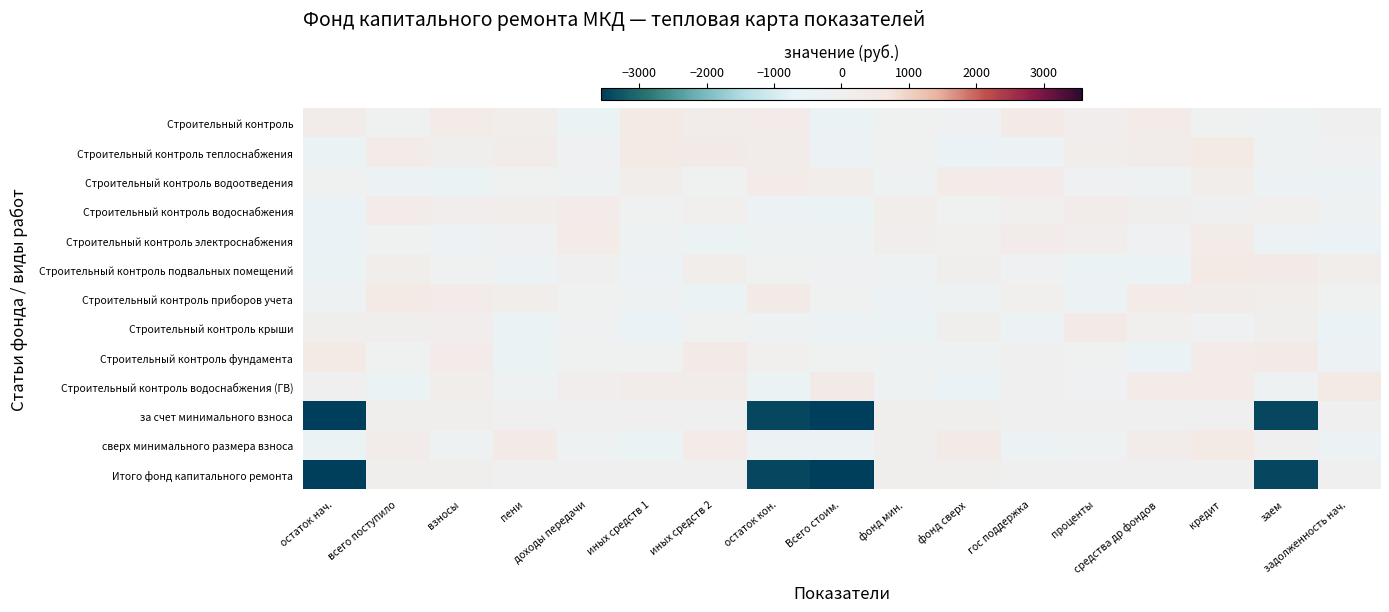

Reading right to left, transcribe all the data shown in this chart.

Строительный контроль: задолженность нач.=54.6	заем=-272.8	кредит=-56.6	средства др фондов=322.8	проценты=143.9	гос поддержка=426.8	фонд сверх=-129.2	фонд мин.=-49.6	Всего стоим.=-371.9	остаток кон.=286.1	иных средств 2=261.1	иных средств 1=475.6	доходы передачи=-405.8	пени=197.4	взносы=358.6	всего поступило=-61.1	остаток нач.=274.0
Строительный контроль теплоснабжения: задолженность нач.=-129.5	заем=-174.2	кредит=467.5	средства др фондов=244.8	проценты=183.0	гос поддержка=-345.7	фонд сверх=-456.2	фонд мин.=-33.3	Всего стоим.=-305.4	остаток кон.=278.4	иных средств 2=393.1	иных средств 1=470.7	доходы передачи=-145.5	пени=258.1	взносы=131.7	всего поступило=327.6	остаток нач.=-436.2
Строительный контроль водоотведения: задолженность нач.=-300.1	заем=-360.2	кредит=182.5	средства др фондов=-211.7	проценты=-112.5	гос поддержка=304.8	фонд сверх=332.3	фонд мин.=-187.6	Всего стоим.=200.3	остаток кон.=332.7	иных средств 2=-62.8	иных средств 1=169.8	доходы передачи=-273.1	пени=-24.3	взносы=-370.1	всего поступило=-310.5	остаток нач.=-30.4
Строительный контроль водоснабжения: задолженность нач.=-196.0	заем=59.2	кредит=53.6	средства др фондов=134.7	проценты=265.0	гос поддержка=65.2	фонд сверх=-28.9	фонд мин.=168.4	Всего стоим.=-385.5	остаток кон.=-360.2	иных средств 2=68.7	иных средств 1=-41.1	доходы передачи=280.7	пени=205.2	взносы=164.9	всего поступило=286.9	остаток нач.=-492.6
Строительный контроль электроснабжения: задолженность нач.=-477.3	заем=-333.0	кредит=314.0	средства др фондов=-93.6	проценты=164.3	гос поддержка=283.9	фонд сверх=57.0	фонд мин.=161.9	Всего стоим.=-206.4	остаток кон.=-218.6	иных средств 2=-441.7	иных средств 1=-266.1	доходы передачи=353.4	пени=-91.5	взносы=-285.4	всего поступило=-63.3	остаток нач.=-469.2
Строительный контроль подвальных помещений: задолженность нач.=199.7	заем=408.6	кредит=461.9	средства др фондов=-382.0	проценты=-412.4	гос поддержка=-138.2	фонд сверх=130.3	фонд мин.=-198.5	Всего стоим.=-119.0	остаток кон.=-53.8	иных средств 2=196.3	иных средств 1=-347.7	доходы передачи=1.0	пени=-338.7	взносы=-38.1	всего поступило=222.4	остаток нач.=-410.0
Строительный контроль приборов учета: задолженность нач.=-67.9	заем=219.5	кредит=258.5	средства др фондов=356.6	проценты=-323.2	гос поддержка=79.2	фонд сверх=-194.0	фонд мин.=-297.6	Всего стоим.=-44.2	остаток кон.=402.6	иных средств 2=-403.6	иных средств 1=-227.8	доходы передачи=-50.6	пени=216.9	взносы=278.8	всего поступило=469.2	остаток нач.=-234.1
Строительный контроль крыши: задолженность нач.=-477.2	заем=90.9	кредит=-153.1	средства др фондов=81.1	проценты=425.1	гос поддержка=-329.4	фонд сверх=87.6	фонд мин.=-396.6	Всего стоим.=-355.5	остаток кон.=-170.1	иных средств 2=-6.0	иных средств 1=-458.4	доходы передачи=-84.2	пени=-415.6	взносы=149.8	всего поступило=84.1	остаток нач.=127.3
Строительный контроль фундамента: задолженность нач.=-359.8	заем=396.2	кредит=326.3	средства др фондов=-478.4	проценты=-61.1	гос поддержка=20.7	фонд сверх=-168.4	фонд мин.=-233.0	Всего стоим.=-26.5	остаток кон.=71.7	иных средств 2=437.8	иных средств 1=-9.3	доходы передачи=-13.3	пени=-417.3	взносы=282.7	всего поступило=-17.7	остаток нач.=458.6
Строительный контроль водоснабжения (ГВ): задолженность нач.=452.9	заем=-182.9	кредит=308.3	средства др фондов=329.8	проценты=-129.1	гос поддержка=54.9	фонд сверх=-462.6	фонд мин.=-269.8	Всего стоим.=416.0	остаток кон.=-392.3	иных средств 2=268.6	иных средств 1=227.0	доходы передачи=159.4	пени=-218.8	взносы=172.2	всего поступило=-391.4	остаток нач.=54.0
за счет минимального взноса: задолженность нач.=0.0	заем=-3446.4	кредит=0.0	средства др фондов=0.0	проценты=0.0	гос поддержка=0.0	фонд сверх=119.9	фонд мин.=119.9	Всего стоим.=-3566.2	остаток кон.=-3446.4	иных средств 2=0.0	иных средств 1=0.0	доходы передачи=0.0	пени=0.0	взносы=119.9	всего поступило=119.9	остаток нач.=-3566.2
сверх минимального размера взноса: задолженность нач.=-356.1	заем=0.7	кредит=471.8	средства др фондов=277.4	проценты=-189.7	гос поддержка=-303.6	фонд сверх=374.6	фонд мин.=99.4	Всего стоим.=-320.7	остаток кон.=-346.7	иных средств 2=331.1	иных средств 1=-377.2	доходы передачи=-259.0	пени=436.8	взносы=-237.5	всего поступило=246.8	остаток нач.=-405.5
Итого фонд капитального ремонта: задолженность нач.=0.0	заем=-3446.4	кредит=0.0	средства др фондов=0.0	проценты=0.0	гос поддержка=0.0	фонд сверх=119.9	фонд мин.=119.9	Всего стоим.=-3566.2	остаток кон.=-3446.4	иных средств 2=0.0	иных средств 1=0.0	доходы передачи=0.0	пени=0.0	взносы=119.9	всего поступило=119.9	остаток нач.=-3566.2